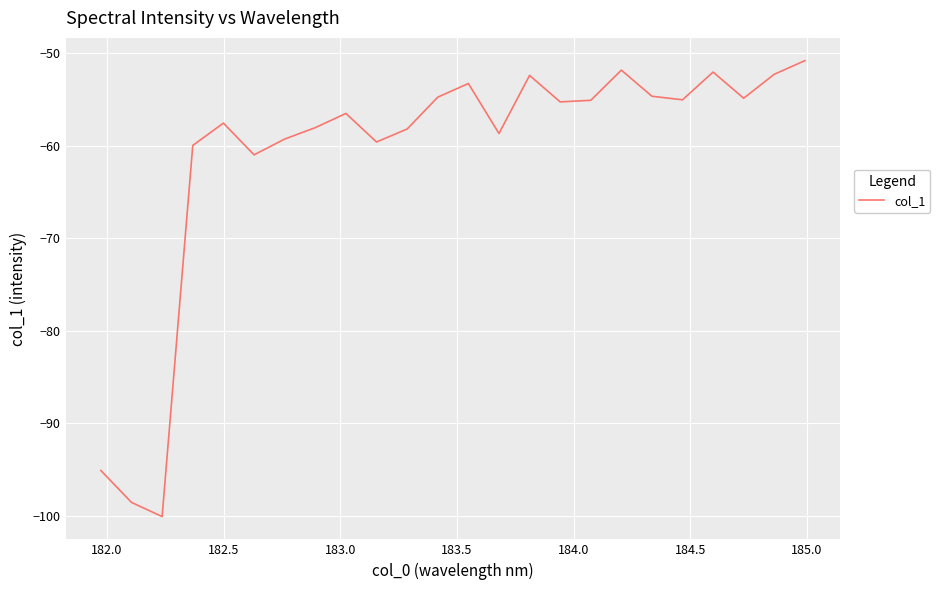

What is the greatest value displayed?

-50.8